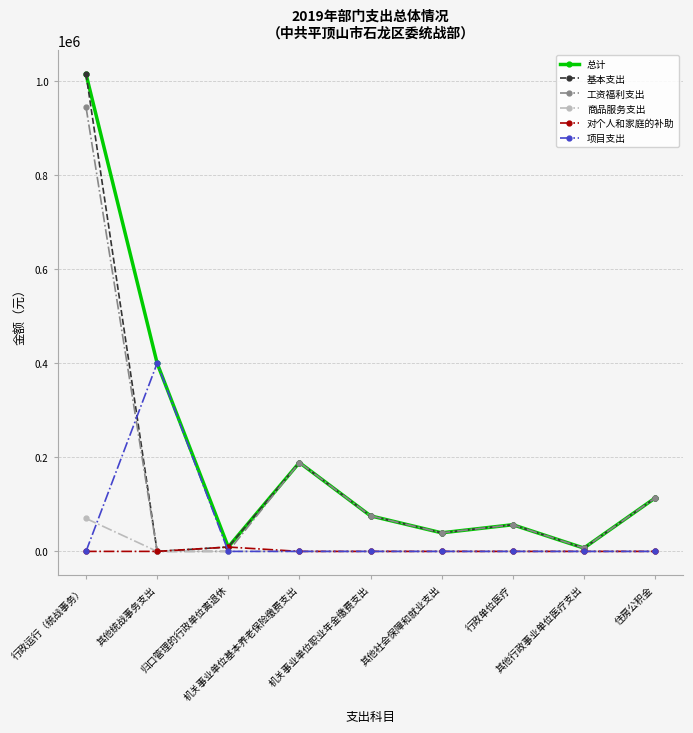

At which category is the sum across all series the highest?

行政运行（统战事务）